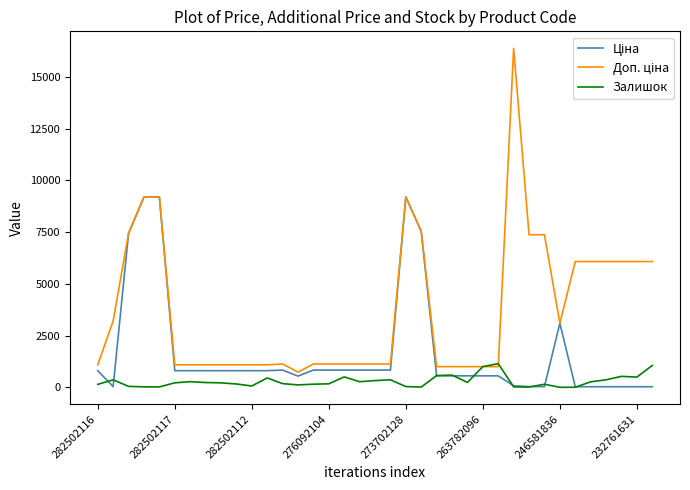

What is the maximum value shown in the chart?

16386.8